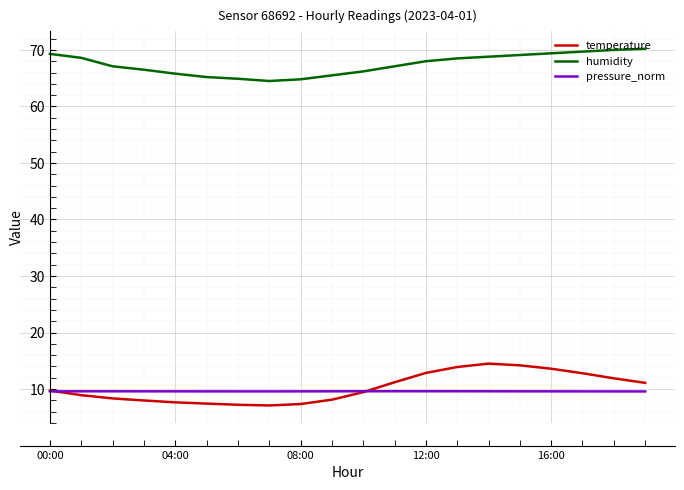

Rank the series by their maximum value, from highest to lowest.

humidity, temperature, pressure_norm